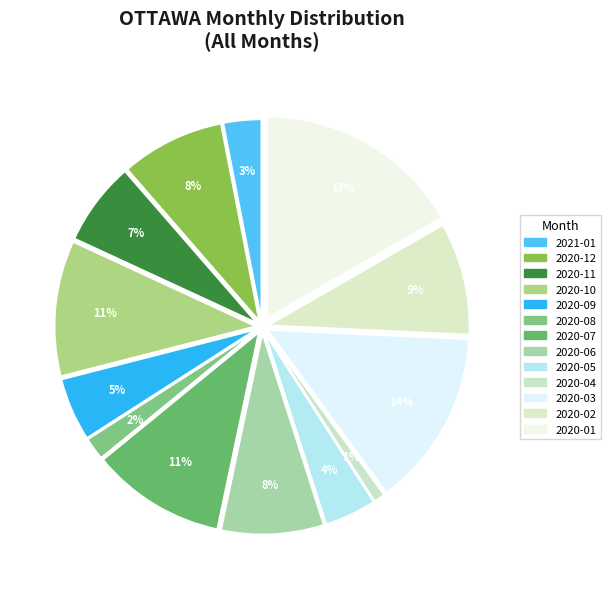

Count the number of slices in the pie.

13